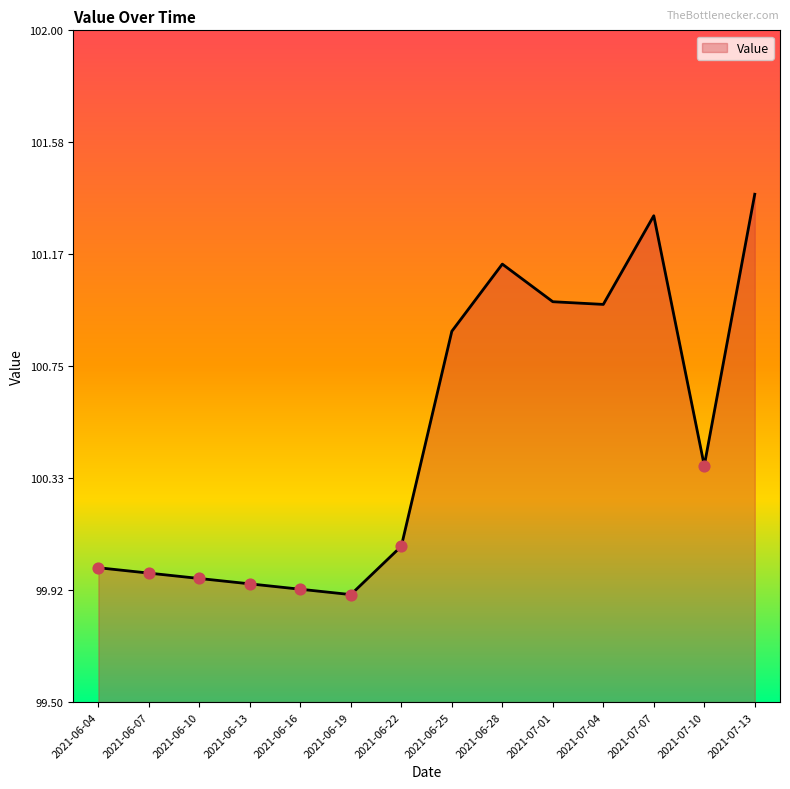

What is the ratio of the value at 2021-06-13 to the value at 2021-06-04?

1.0